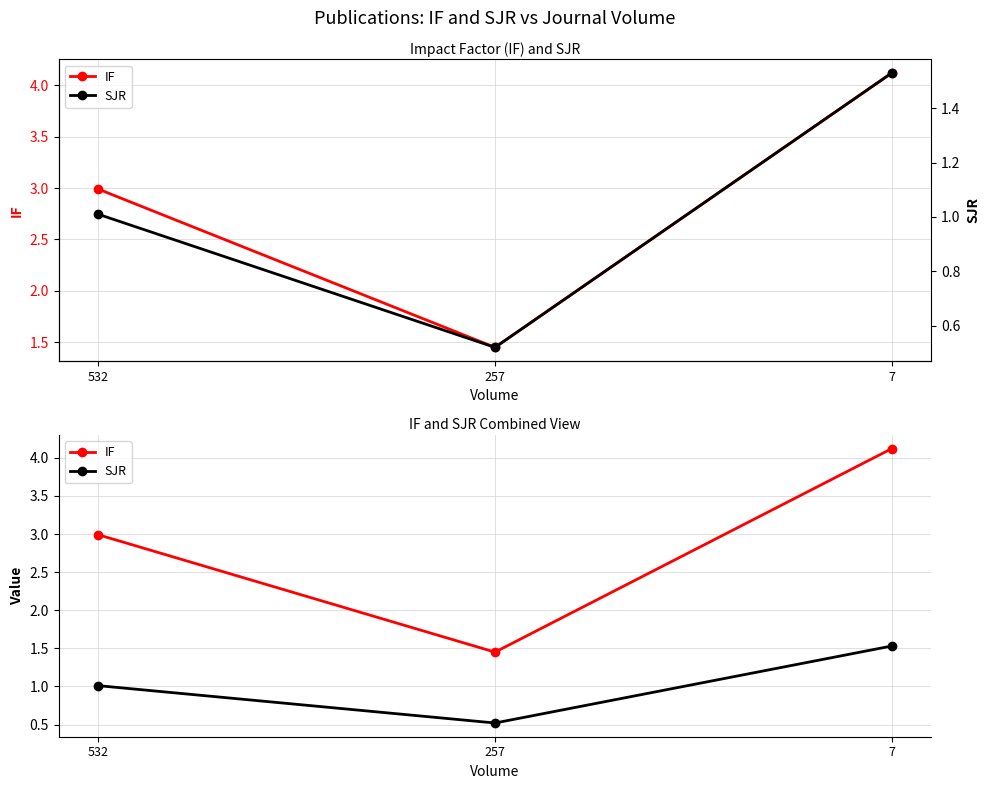

Rank the categories by IF value from highest to lowest.

7, 532, 257